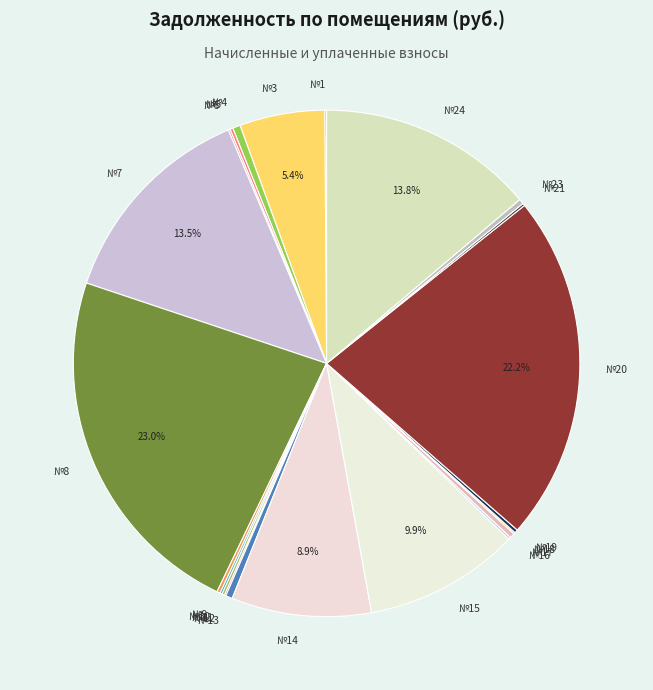

What portion of the pie excludes №8?

77.0%